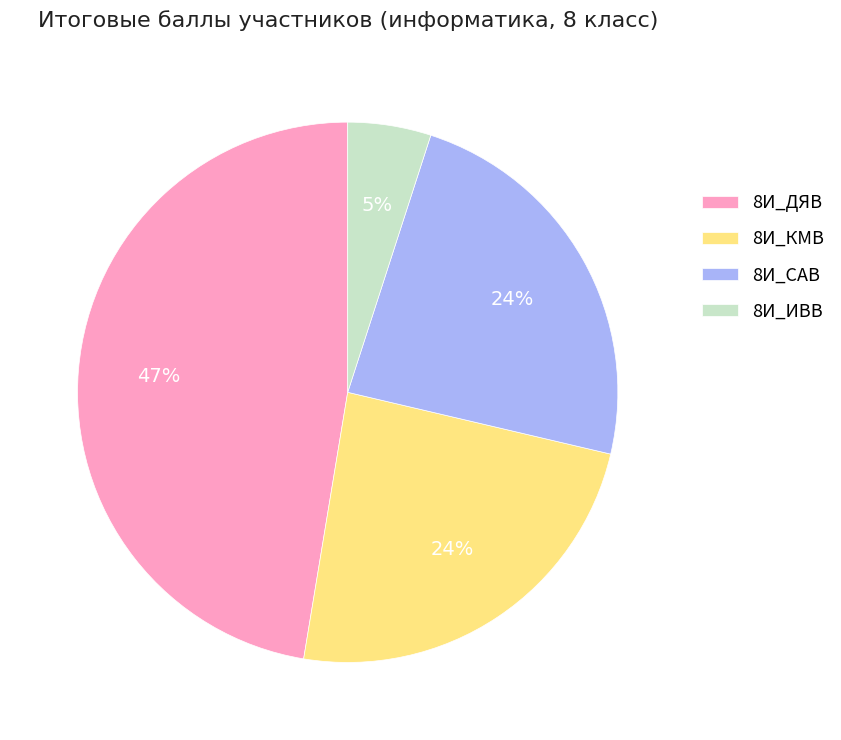

What is the largest slice in the pie chart?

8И_ДЯВ